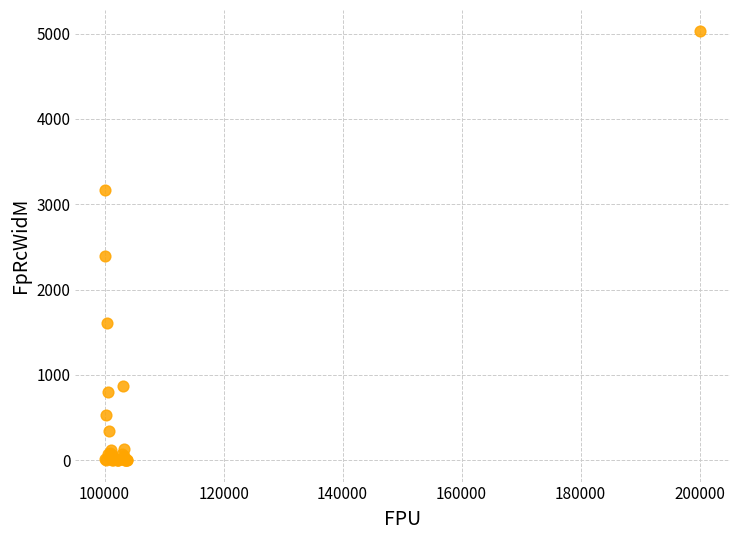

What Y value in the scatter plot is closest to 2512?

2398.6